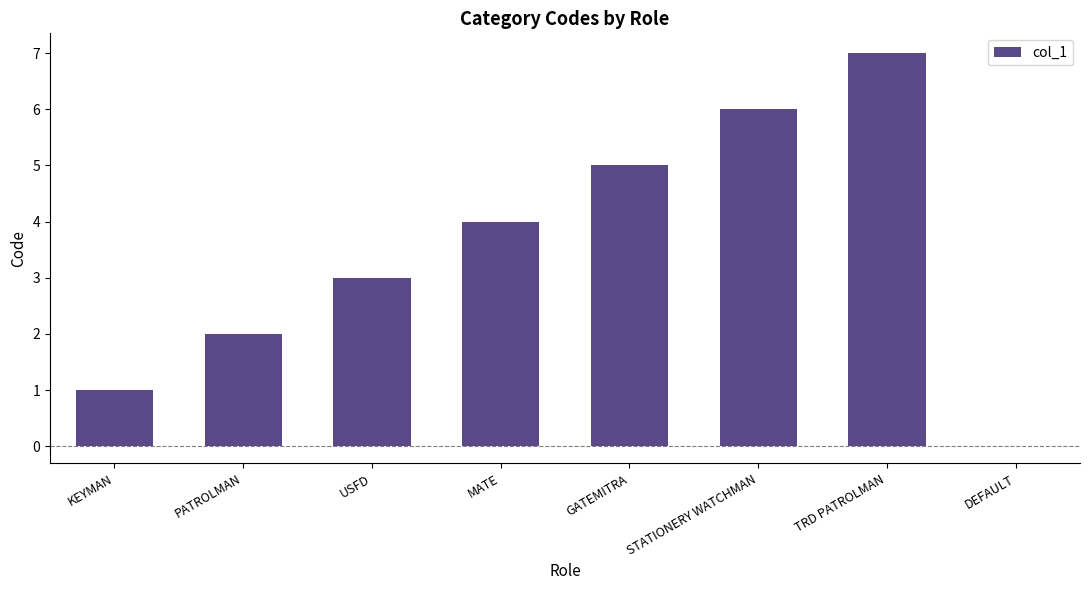

What is the average value?

4